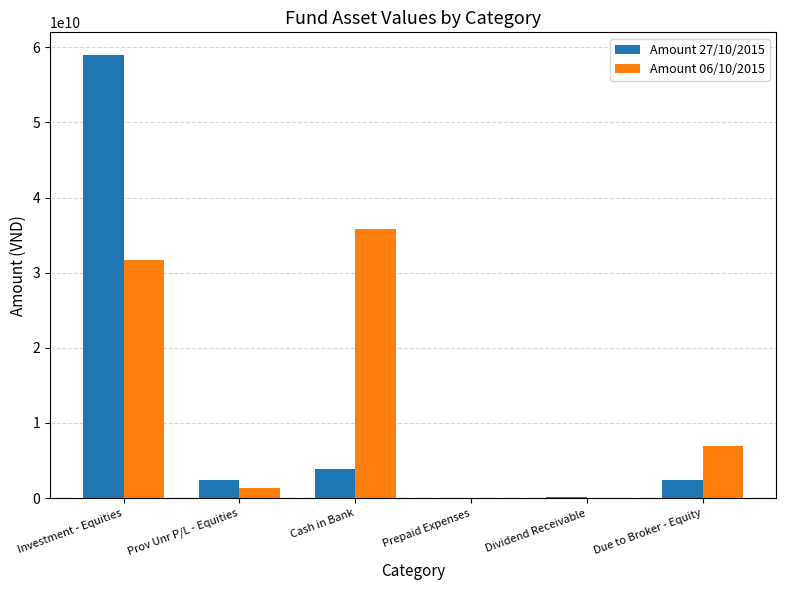

At which category is the sum across all series the highest?

Investment - Equities